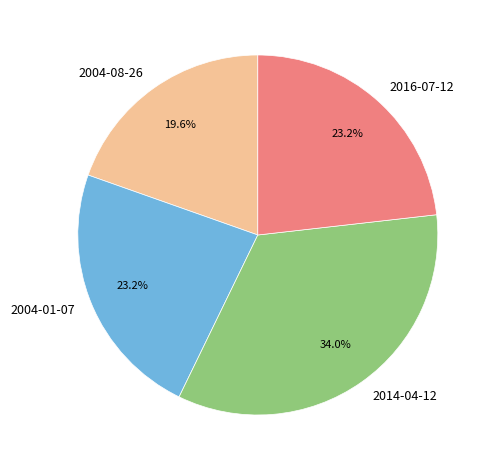

Which has a higher value, 2014-04-12 or 2016-07-12?

2014-04-12